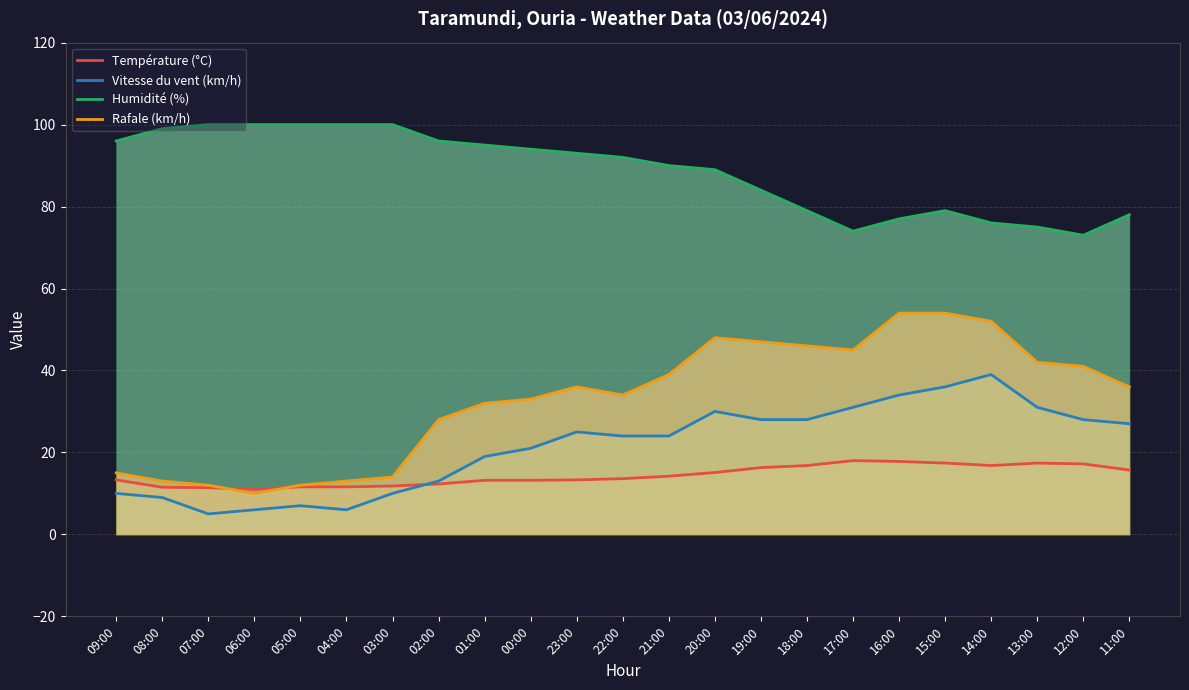

What is the sum of all Rafale (km/h) values?

756.0